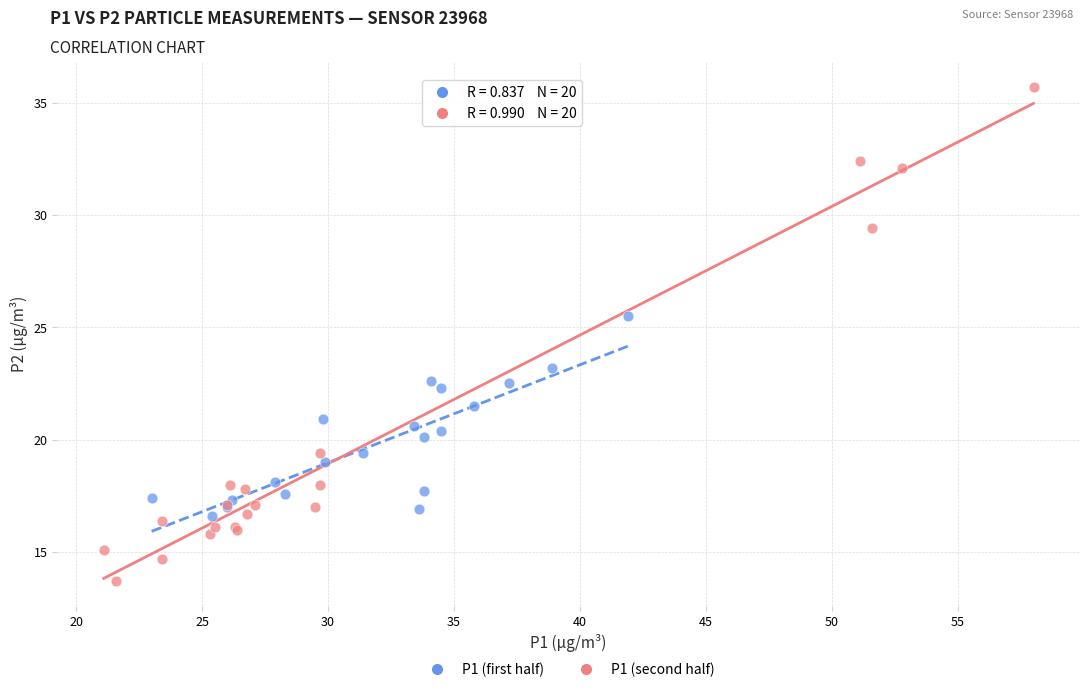

Which series reaches the minimum Y coordinate?

P1 (second half)